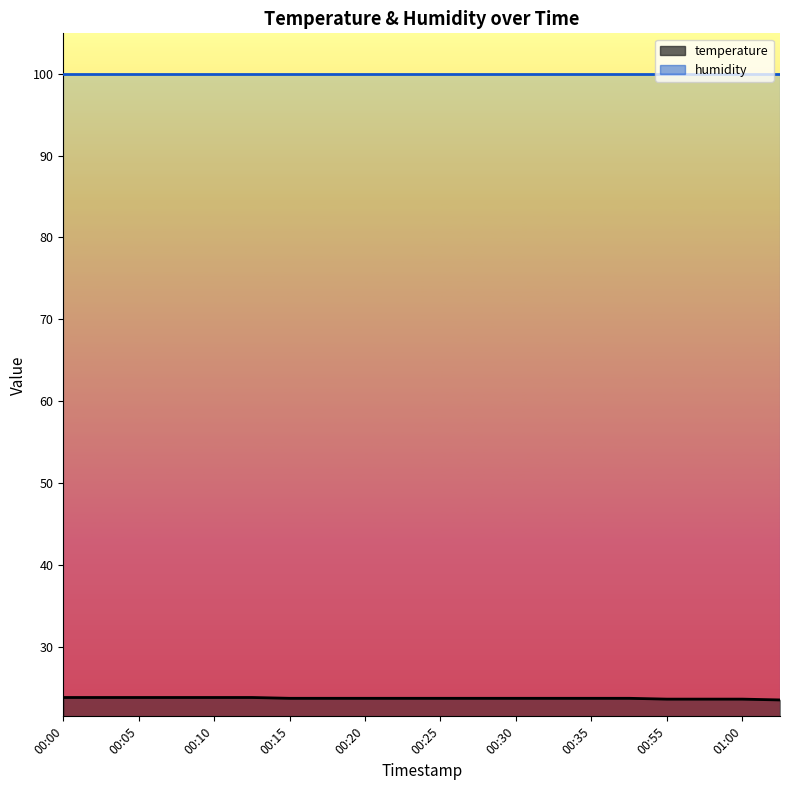

Rank the categories by value from lowest to highest.

01:03, 00:55, 00:58, 01:00, 00:15, 00:18, 00:20, 00:23, 00:25, 00:28, 00:30, 00:33, 00:35, 00:38, 00:00, 00:03, 00:05, 00:08, 00:10, 00:13